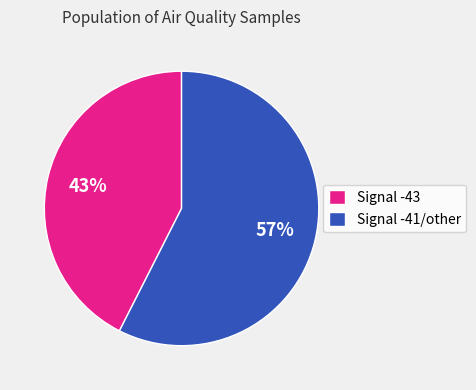

To the nearest percent, what portion does Signal -43 represent?

43%